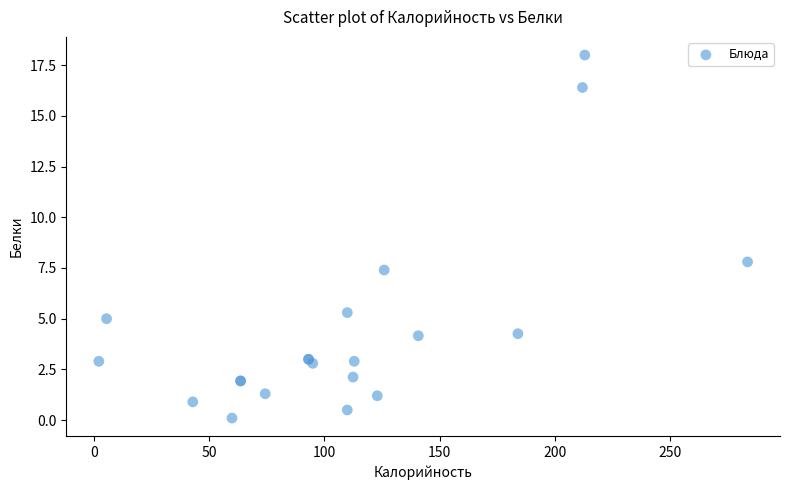

What Y value in the scatter plot is closest to 9?

7.8